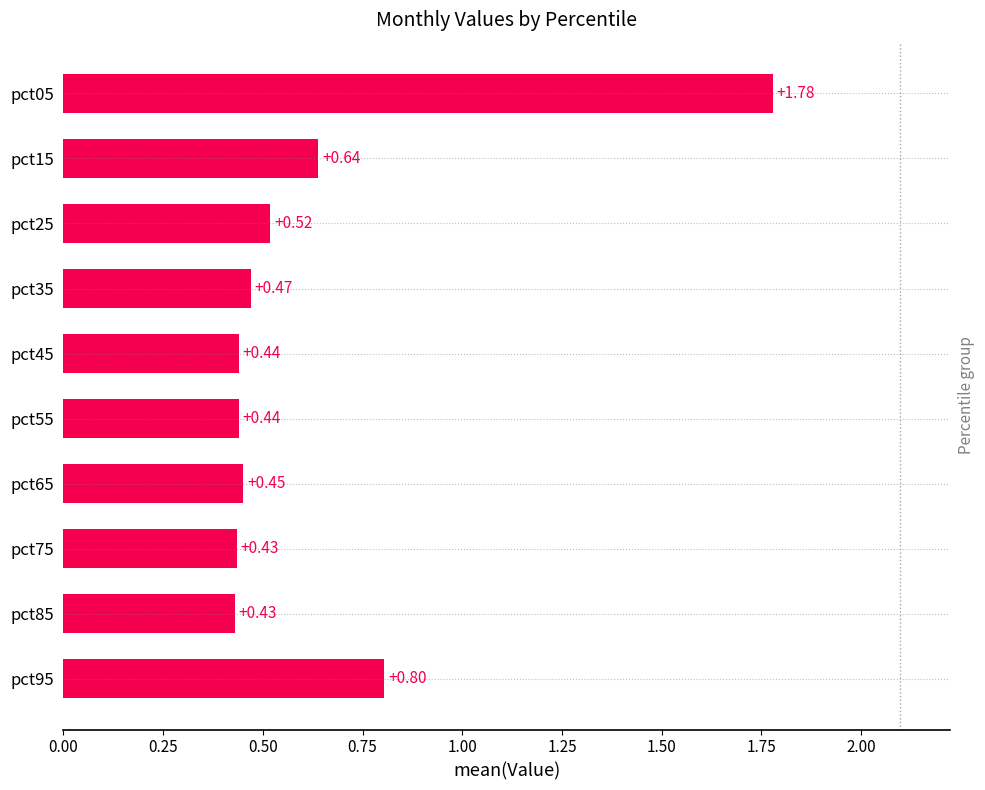

At which category does the chart reach its peak across all series?

pct05